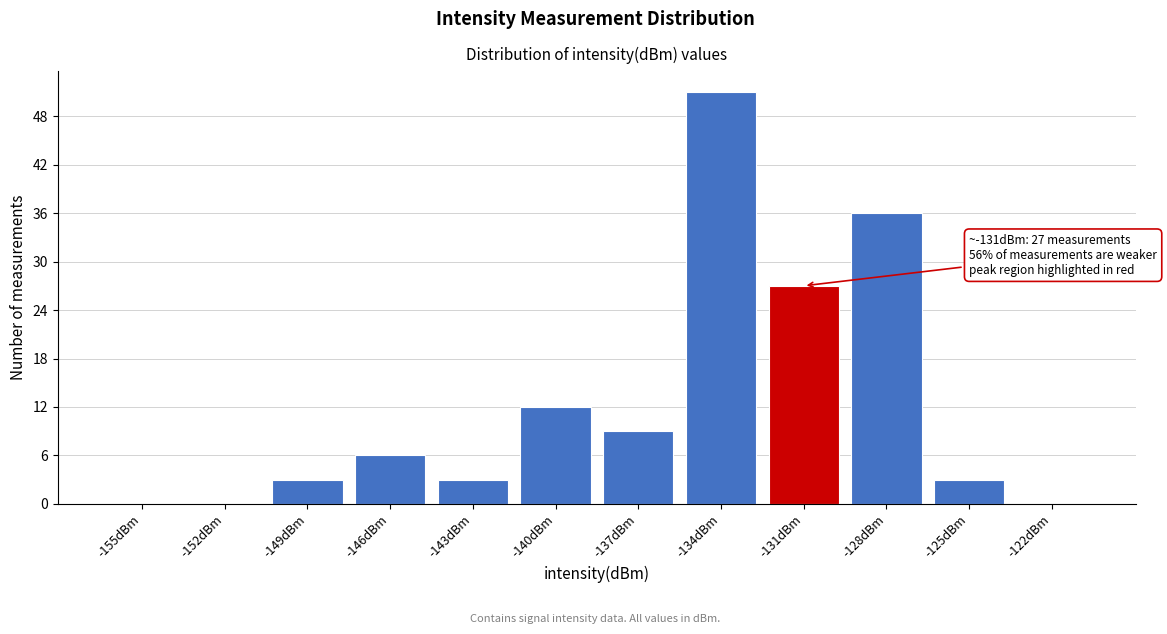

Reading left to right, list all the values displayed in this chart.

-155dBm=0	-152dBm=0	-149dBm=3	-146dBm=6	-143dBm=3	-140dBm=12	-137dBm=9	-134dBm=51	-131dBm=27	-128dBm=36	-125dBm=3	-122dBm=0